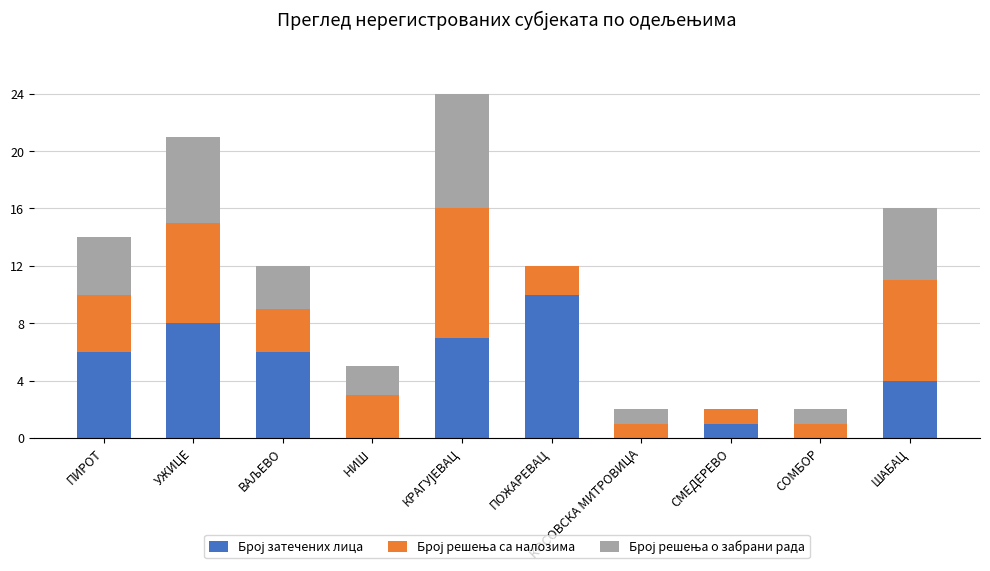

What is the total value across all series at ШАБАЦ?

16